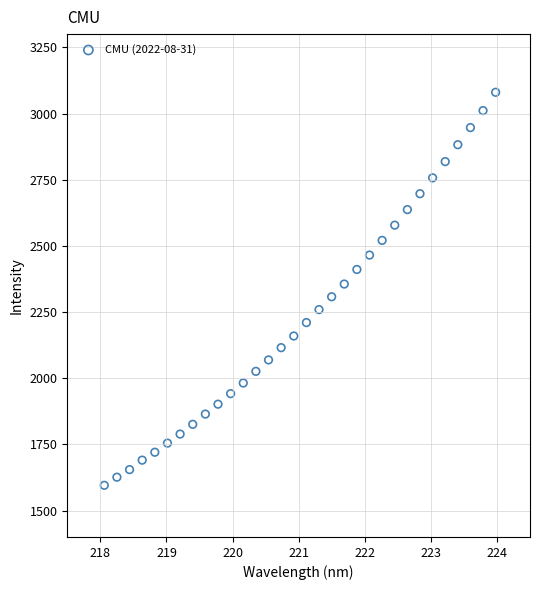

What is the range of Y values (max minus min)?

1485.0